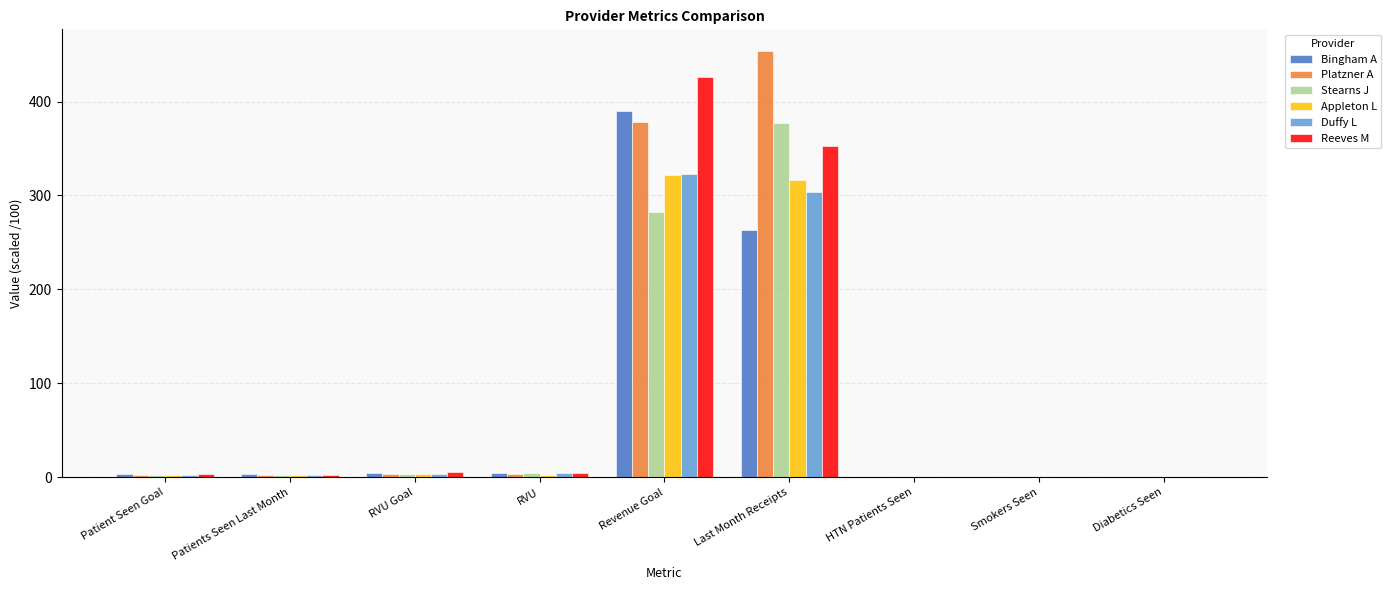

What is the total value across all series at Last Month Receipts?

2066.9